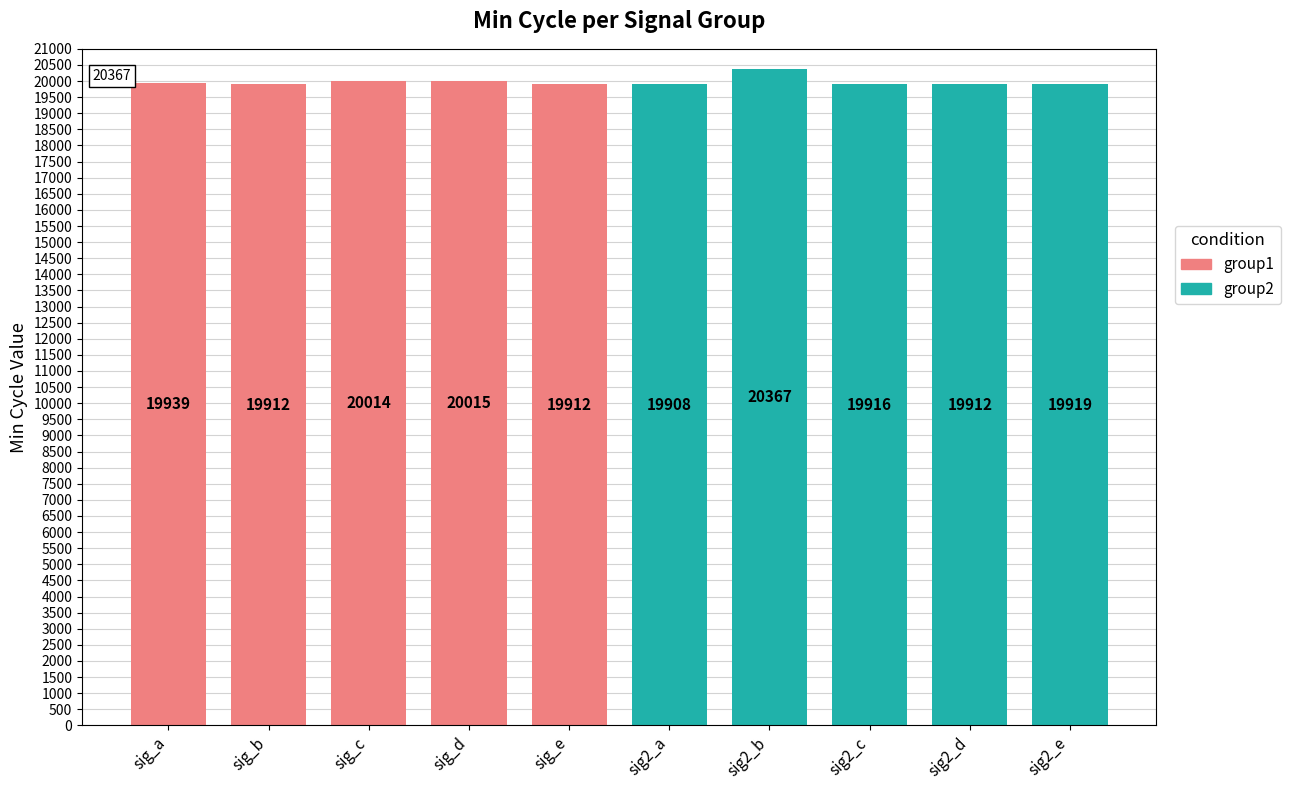

What is the sum of the group1 values at sig_a and sig_e?

39851